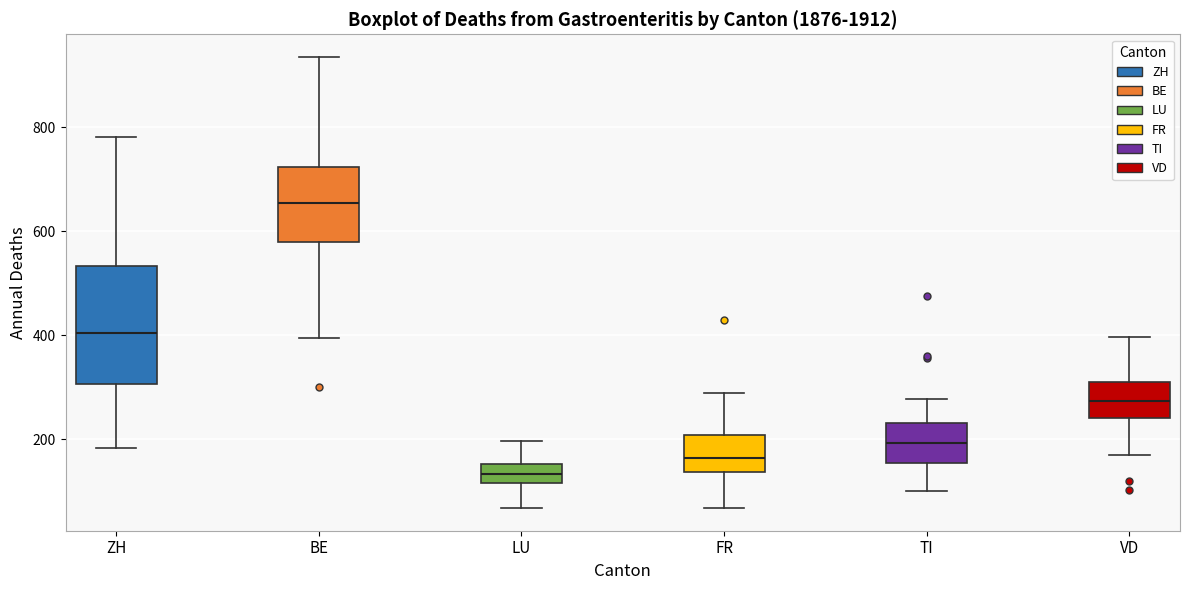

Reading left to right, transcribe this box plot: for each box, give where its median line is, the range the box spans, and where its two whiskers end, as read against the y-axis. The values are not printed on the chart, so give them approximately, as read against the axis.

ZH: median 400, box 300 to 540, whiskers 180 to 780
BE: median 660, box 580 to 720, whiskers 400 to 940
LU: median 140, box 120 to 160, whiskers 60 to 200
FR: median 160, box 140 to 200, whiskers 60 to 280
TI: median 200, box 160 to 240, whiskers 100 to 280
VD: median 280, box 240 to 300, whiskers 160 to 400